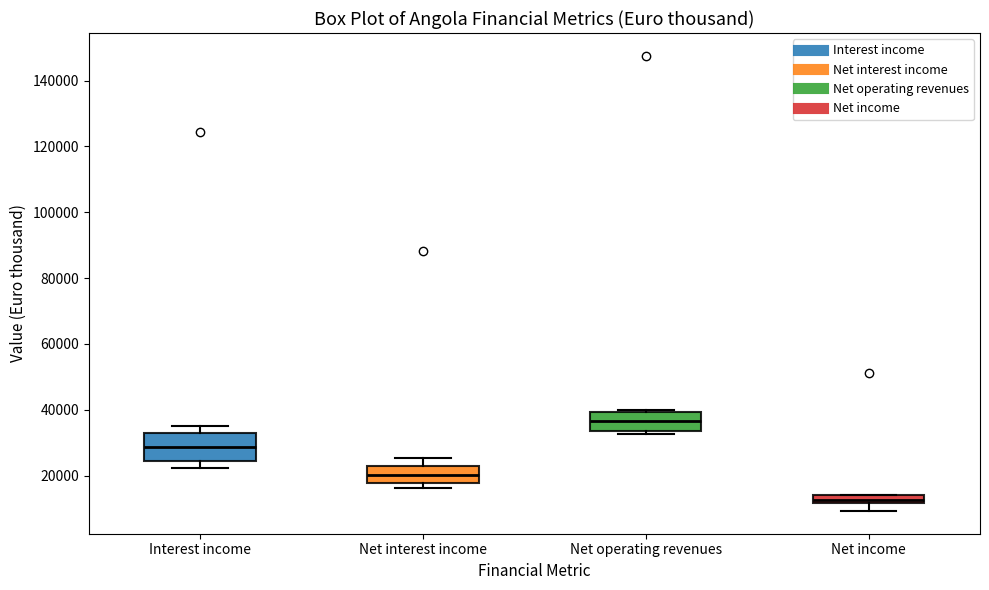

Which box has the highest median line?

Net operating revenues